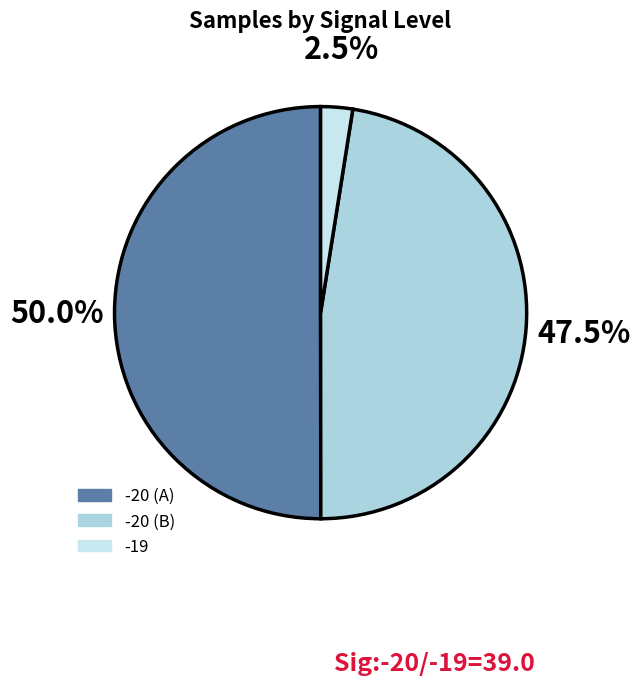

How many slices are in this pie chart?

3